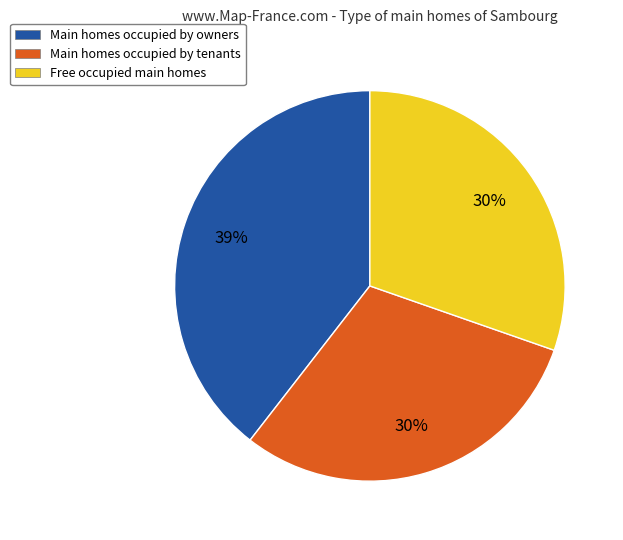

How many segments does this pie chart have?

3